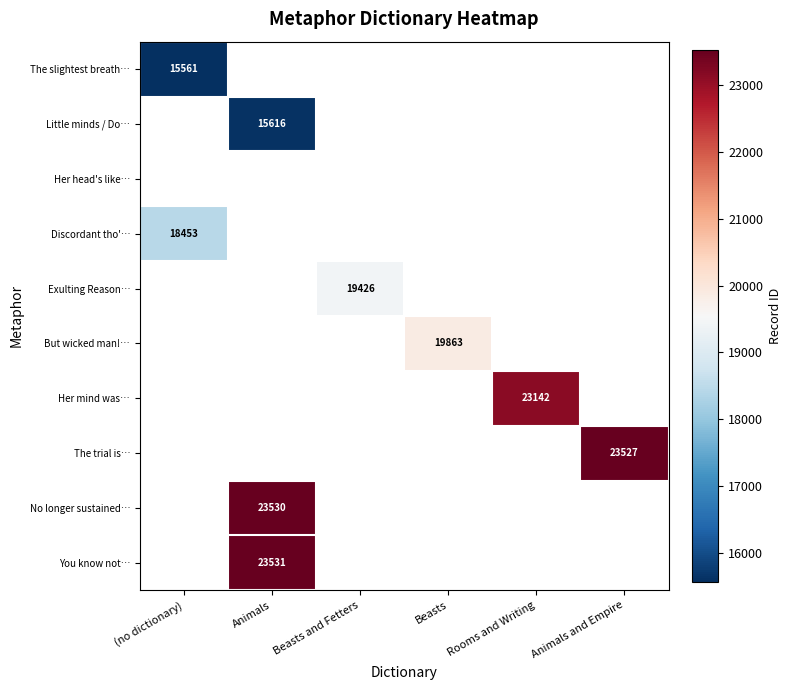

Count the number of categories in the chart.

6